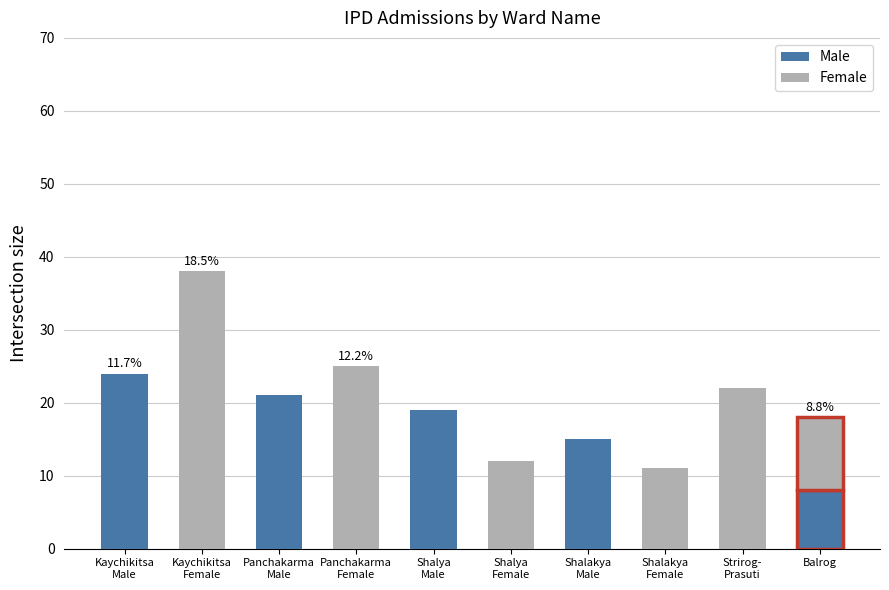

What is the highest value of the Male series?

24